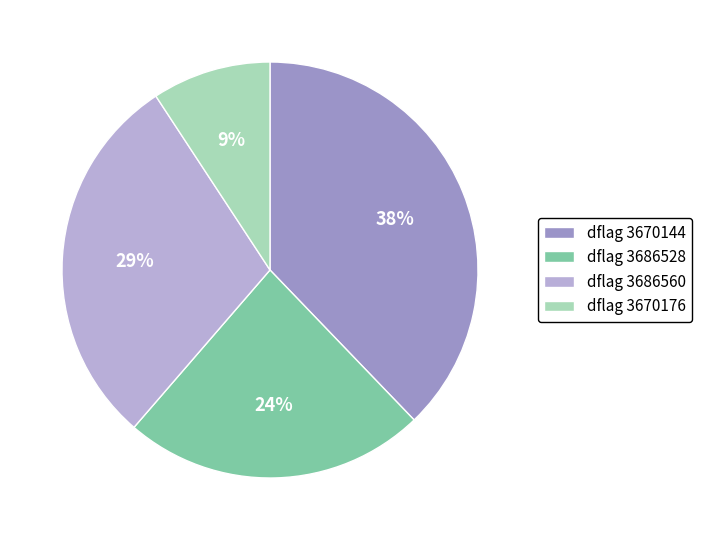

Between dflag 3686560 and dflag 3686528, which is larger?

dflag 3686560